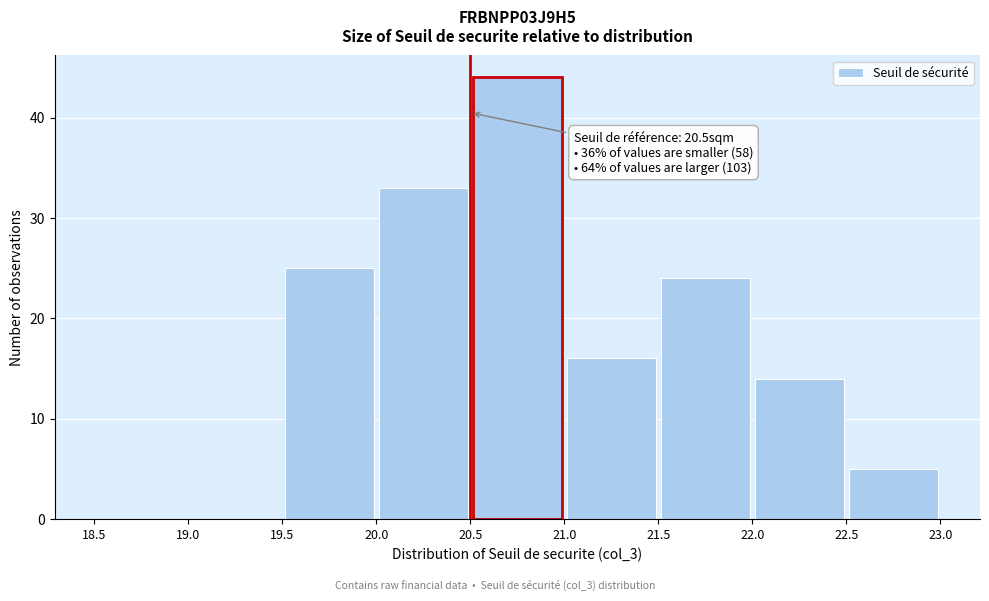

Which range on the x-axis has the tallest bar?

20.5 to 21.0